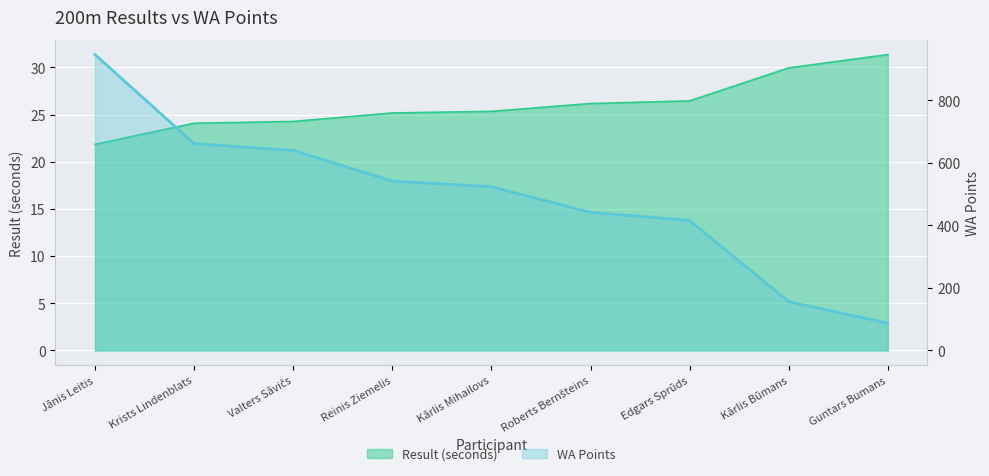

Where does the Result (seconds) series first go above 25?

Reinis Ziemelis